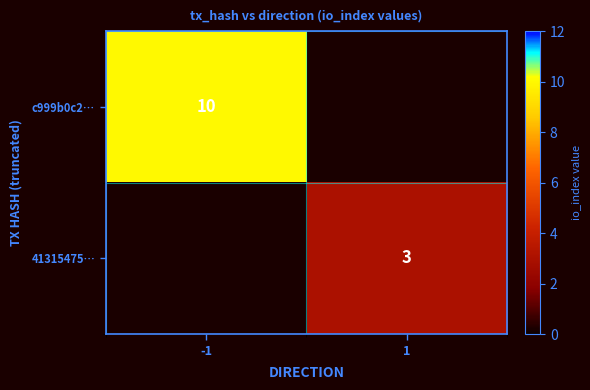

What is the total value across all series at -1?

10